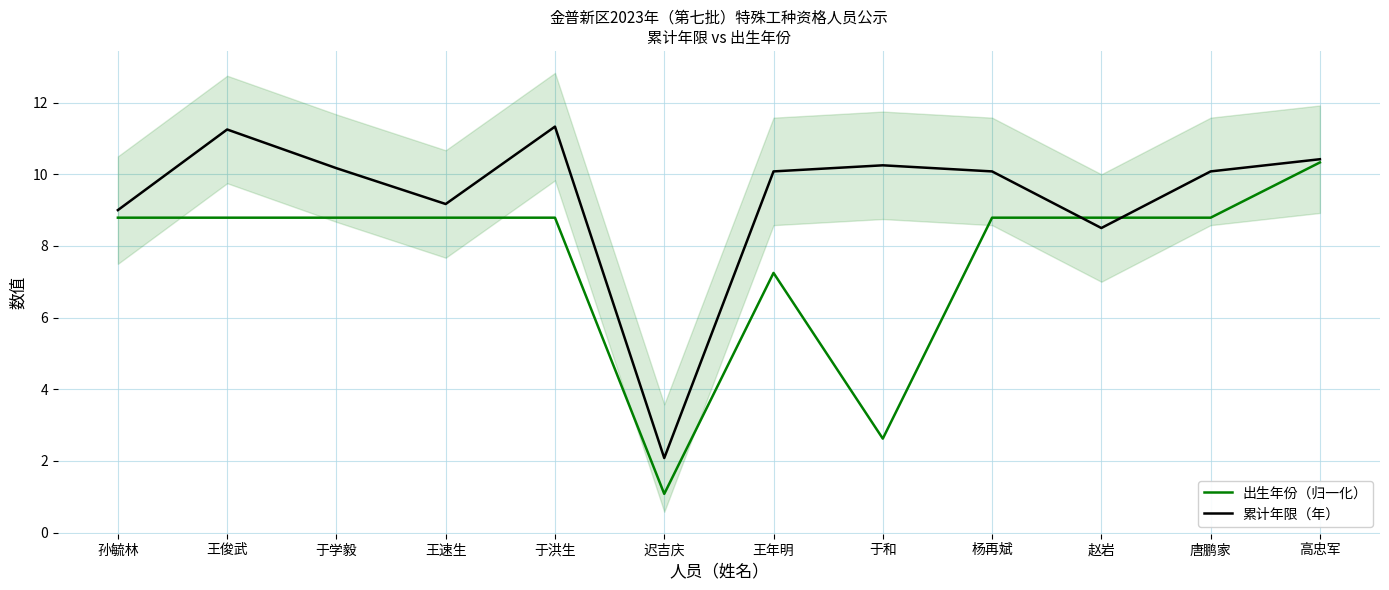

What is the greatest value displayed?

11.3